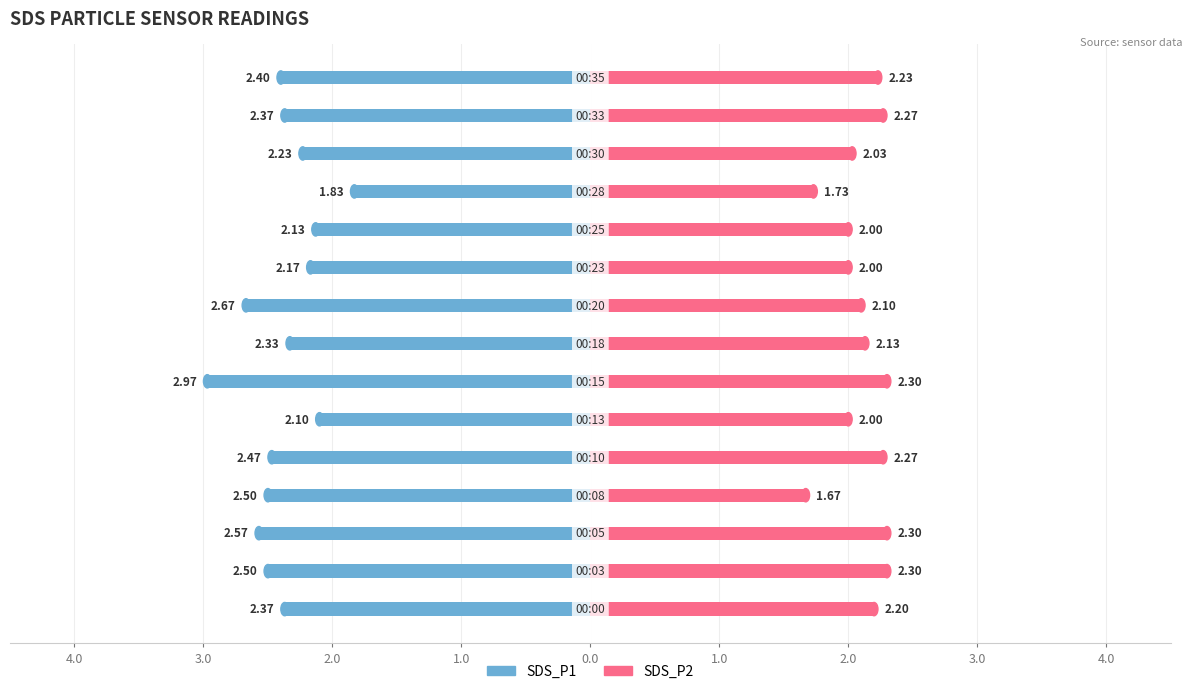

How many bars are there in each group?

2